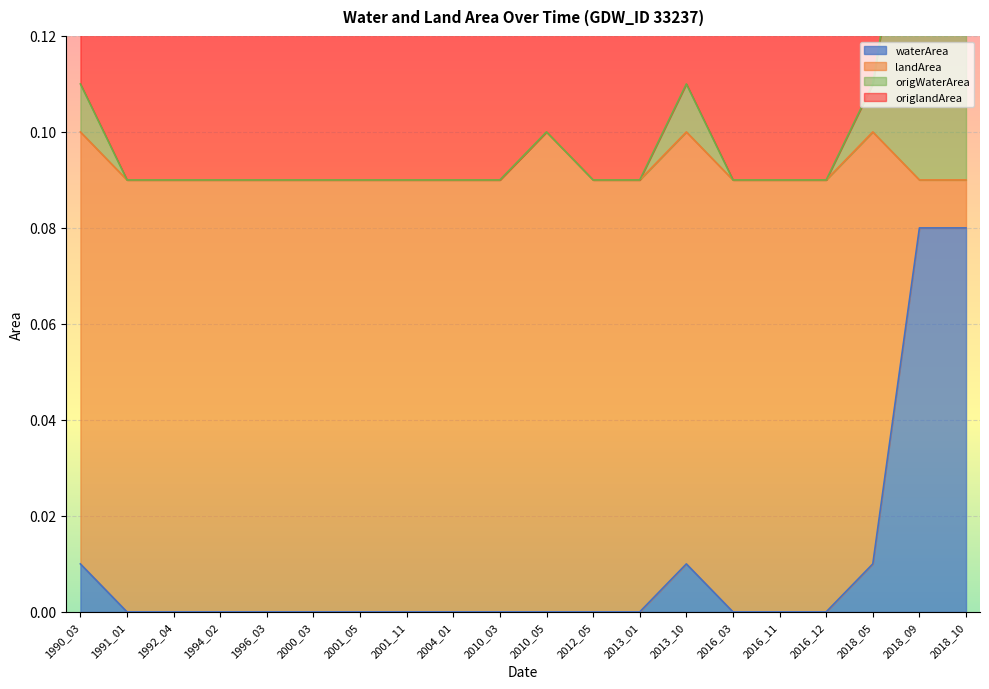

True or false: waterArea has a value of 0.0 at 1991_01.

True